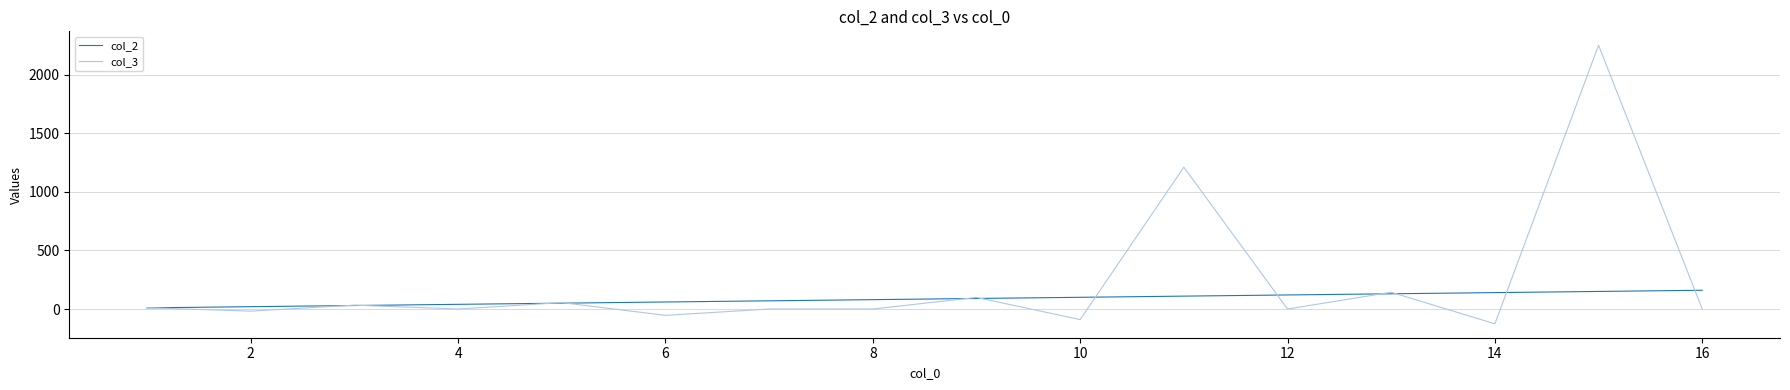

Which series has the largest total across all categories?

col_3